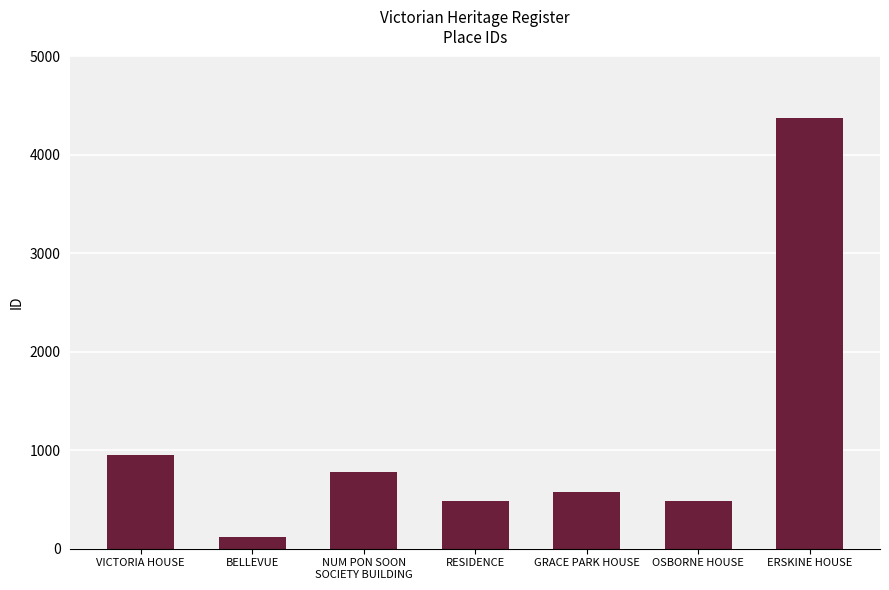

The value at RESIDENCE is 483. True or false?

True